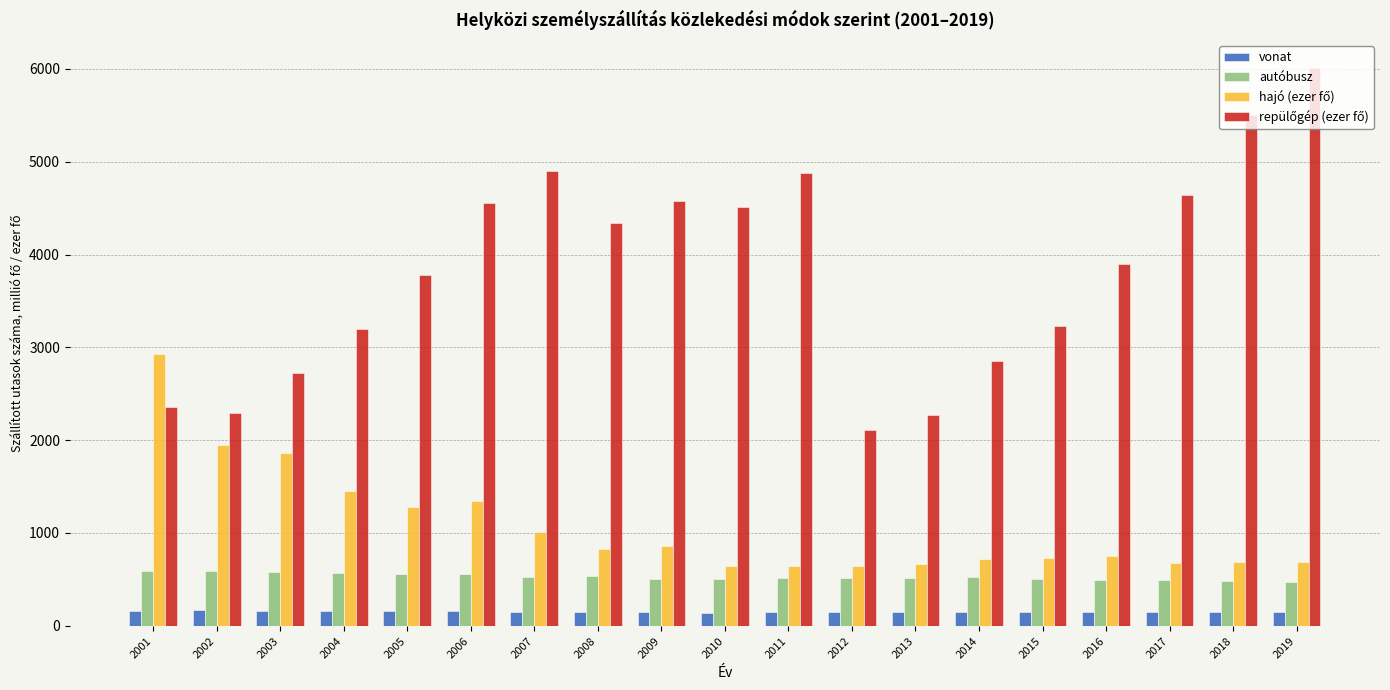

What is the value of the autóbusz bar at the 12th from the left?

518.7